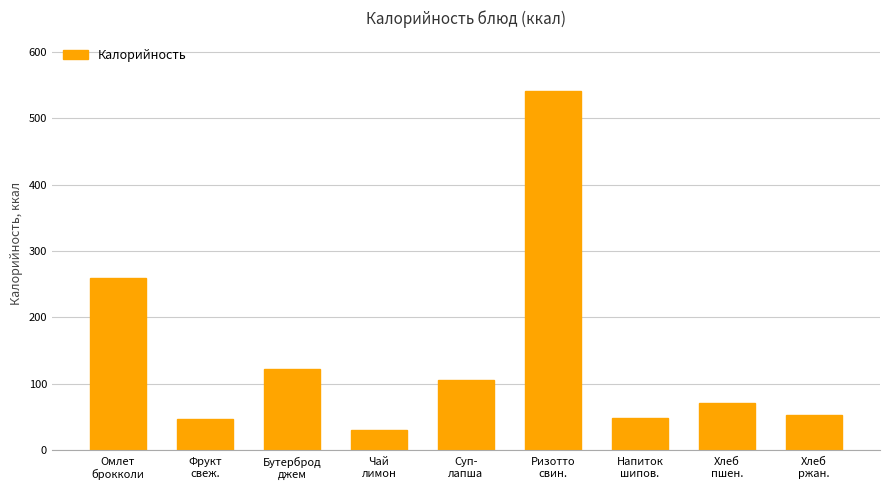

At which category does the chart reach its peak across all series?

Ризотто
свин.